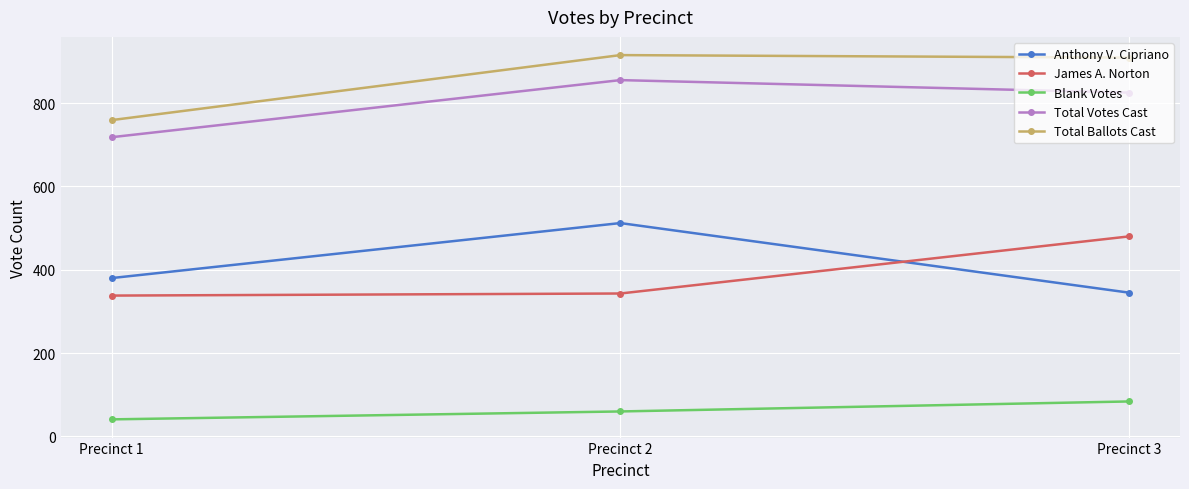

What is the spread (max minus min) of values at Precinct 3?

825